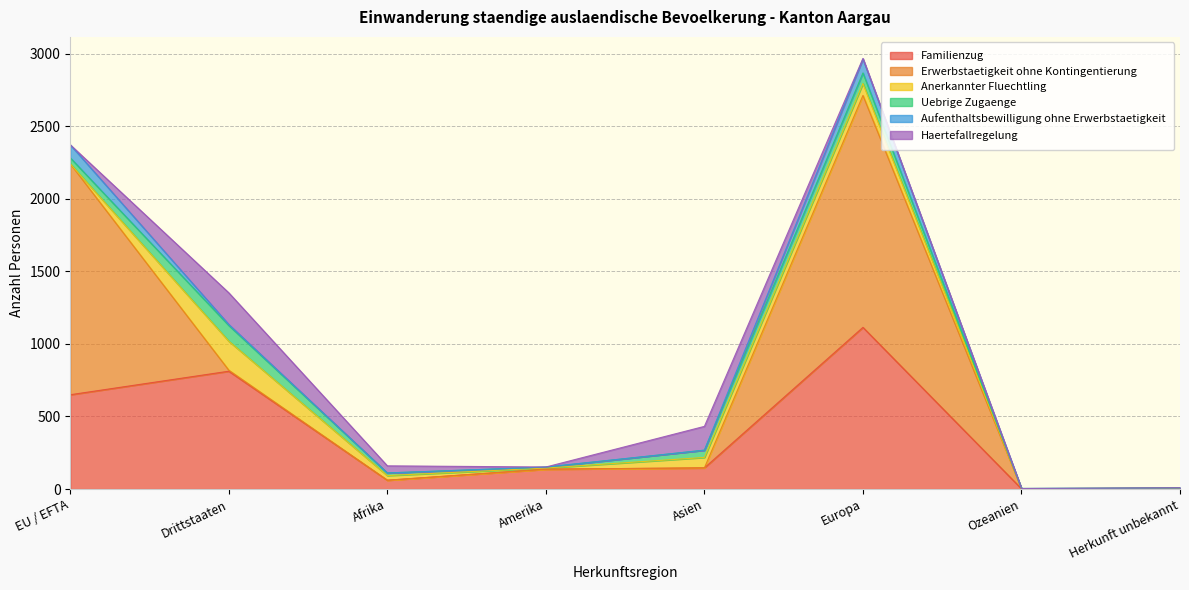

At how many categories does at least one series exceed 1187?

2